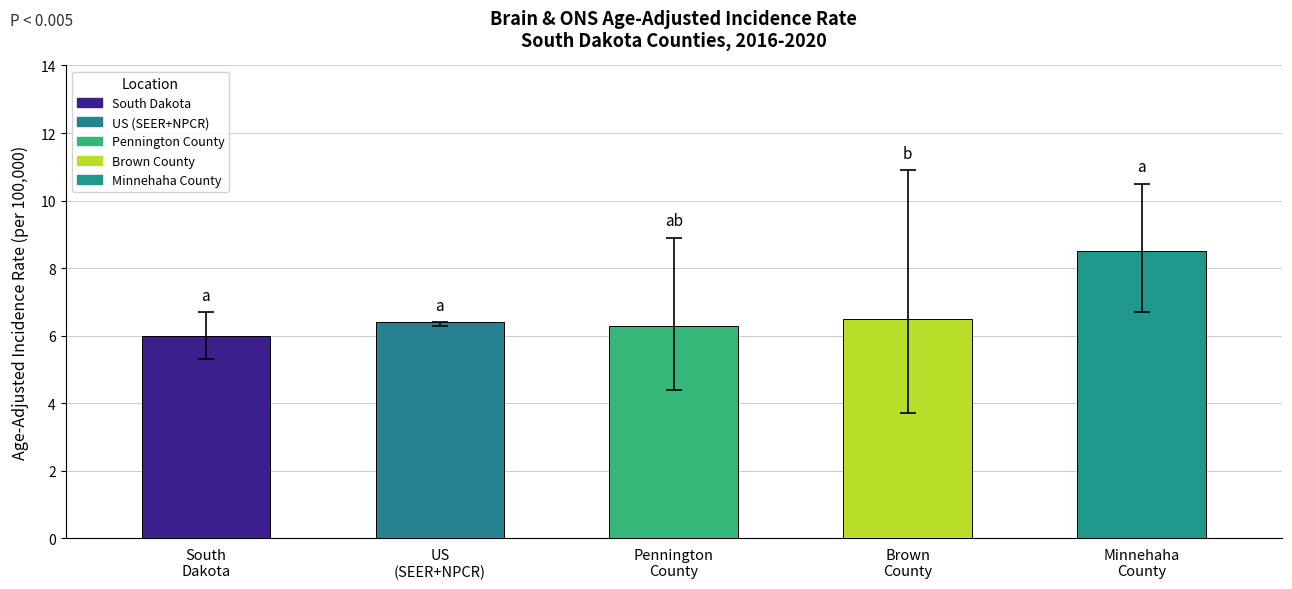

The value at Brown
County is 4.0. True or false?

False